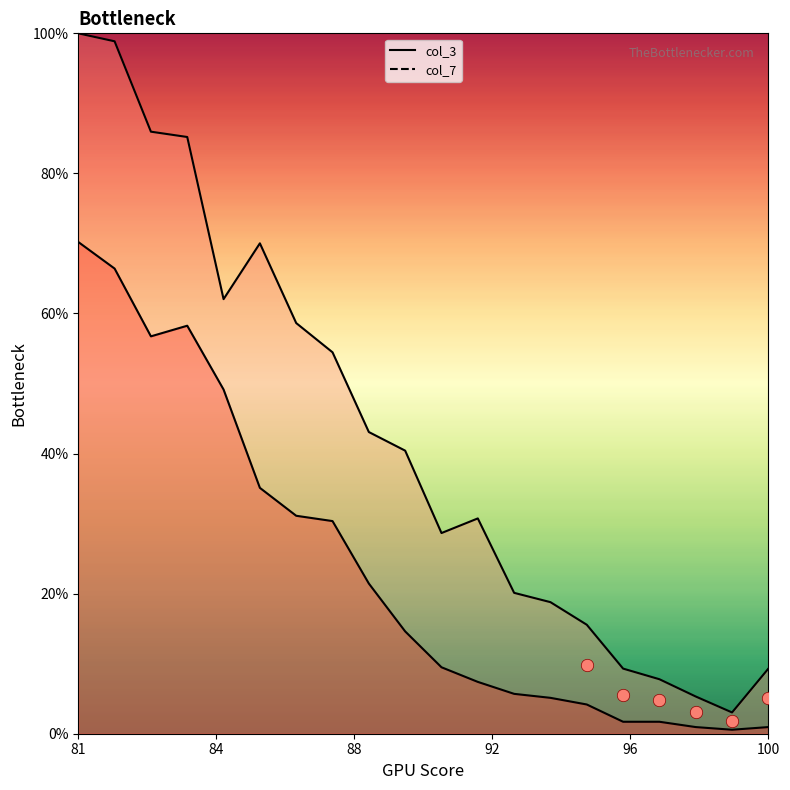

At how many categories does at least one series exceed 54?

8